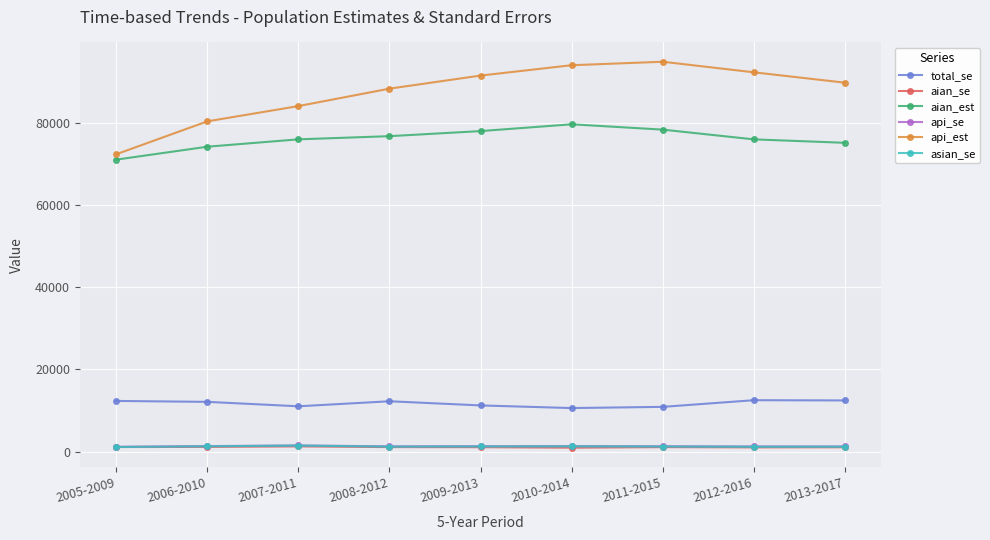

What is the sum of the api_se values at 2012-2016 and 2011-2015?

2536.7